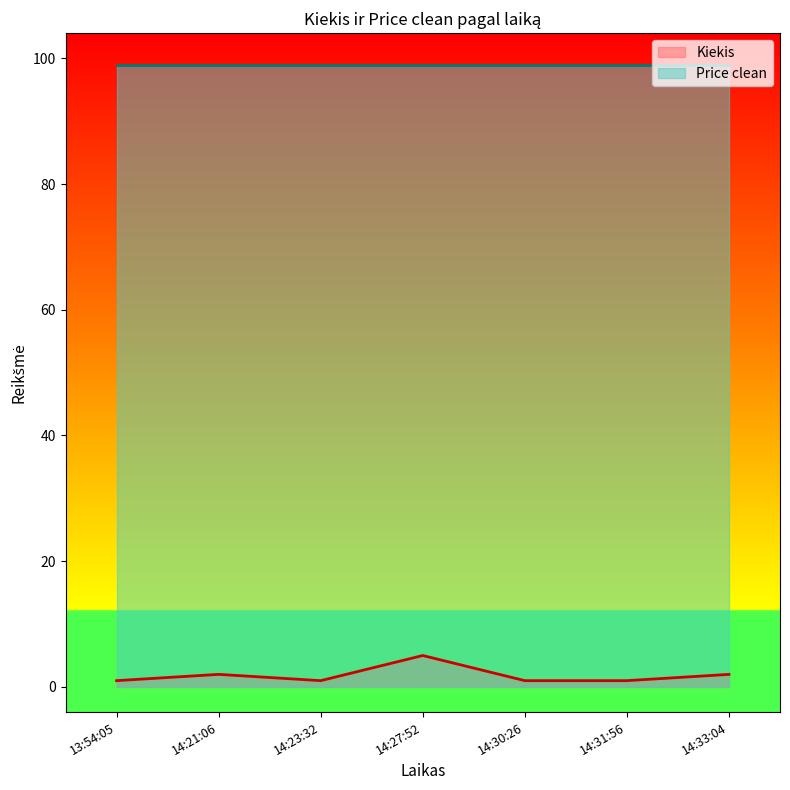

The value at 13:54:05 is 0. True or false?

False